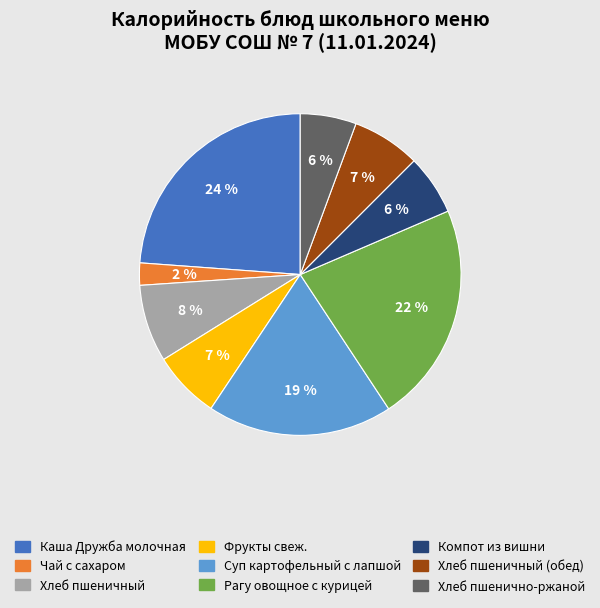

Does any single category account for the majority?

No